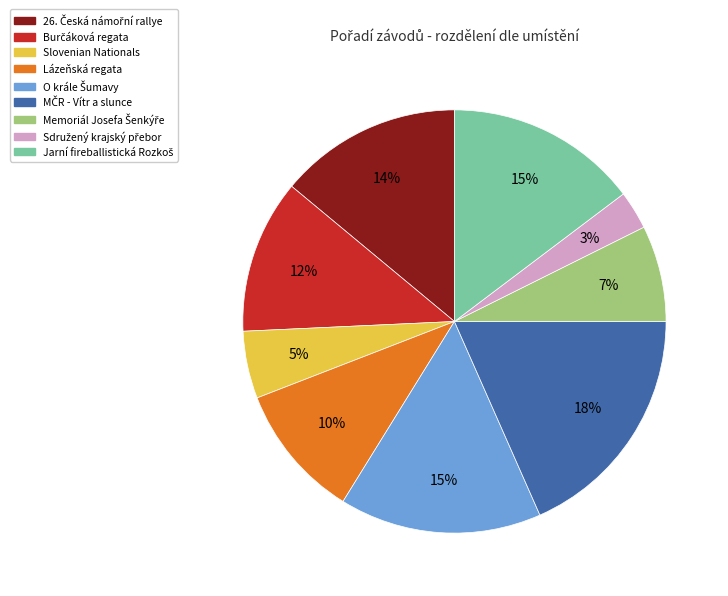

To the nearest percent, what portion does Slovenian Nationals represent?

5%